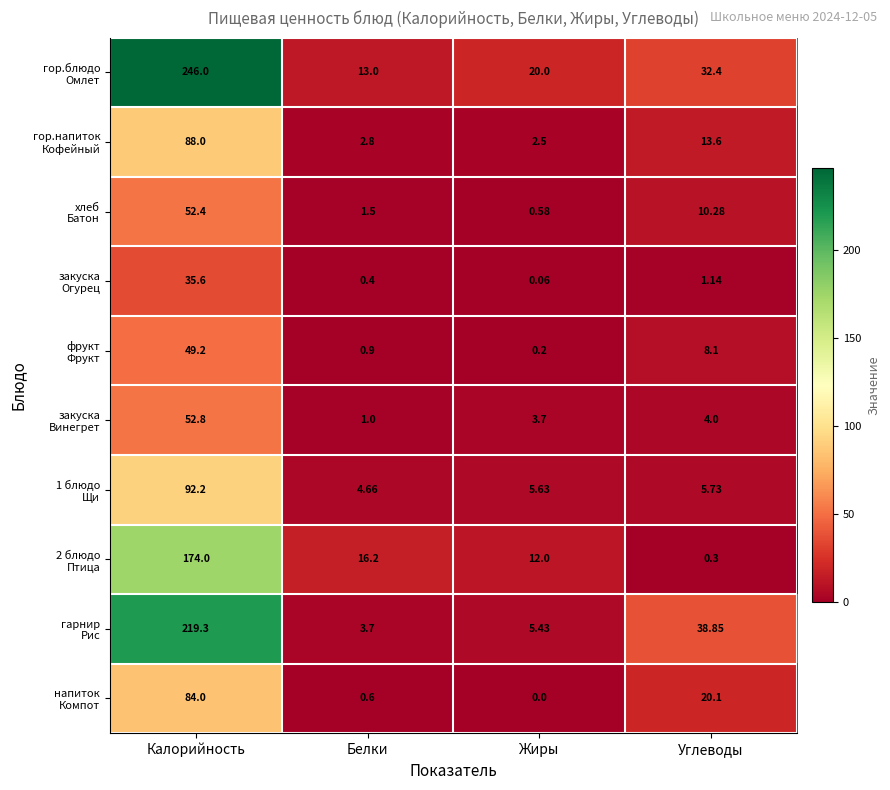

At which category is the sum across all series the highest?

Калорийность